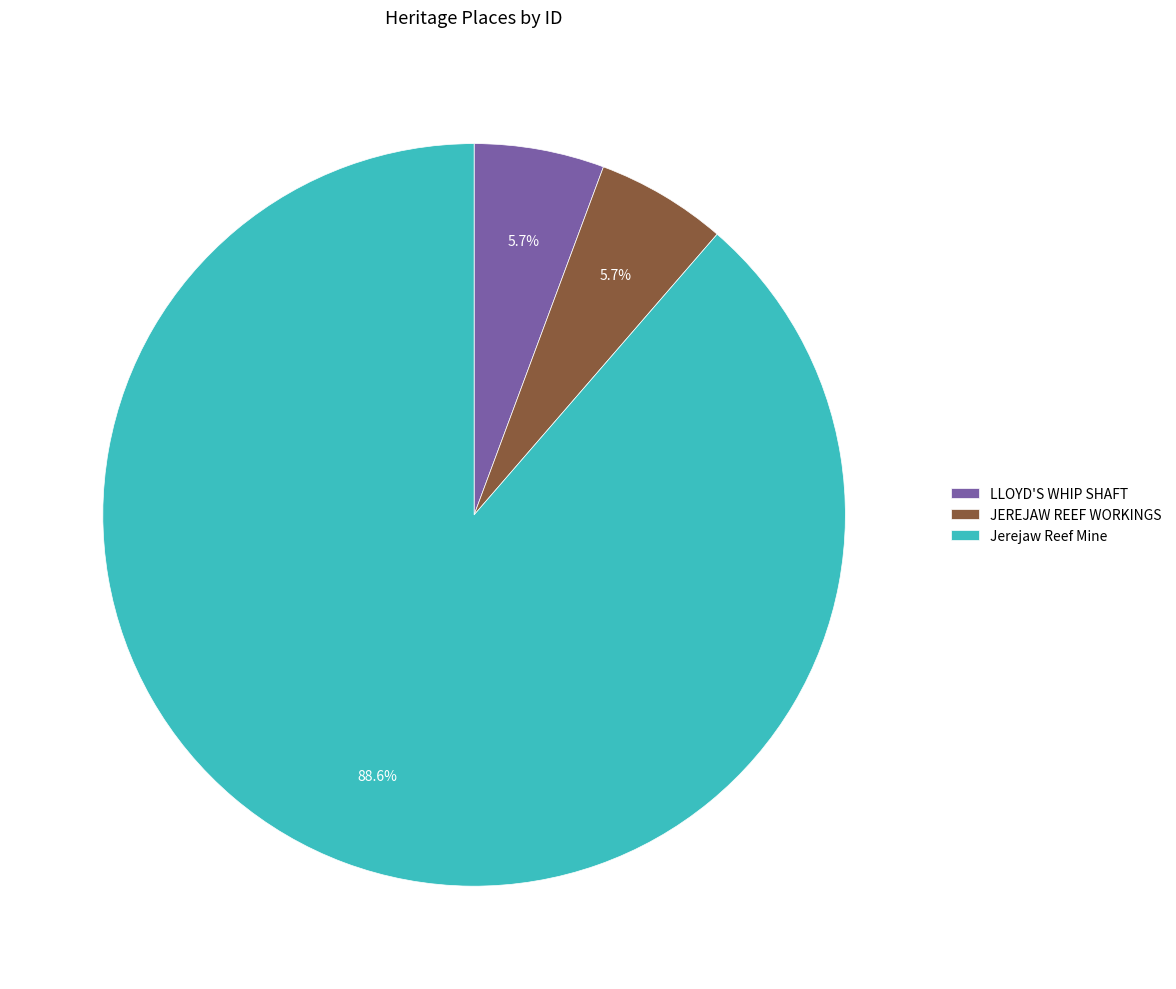

To the nearest percent, what percentage of the pie is JEREJAW REEF WORKINGS?

6%